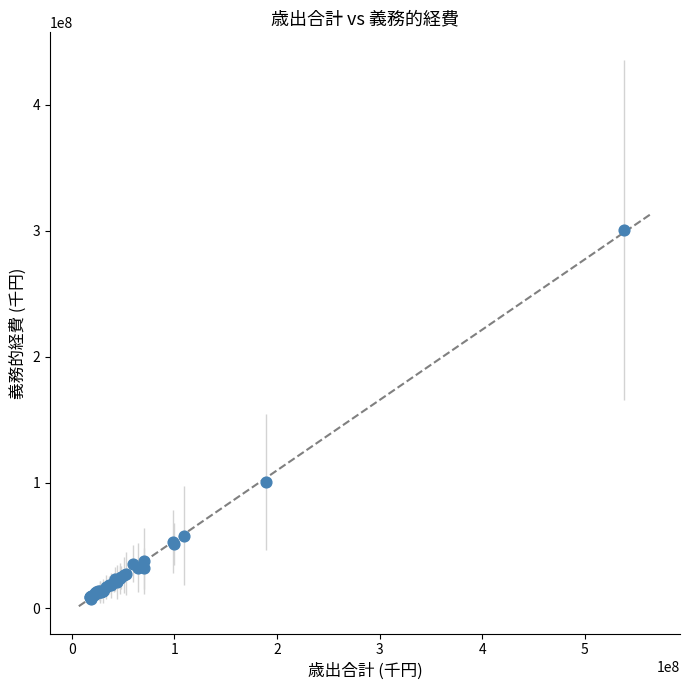

What Y value in the scatter plot is closest to 154039547?

100093440